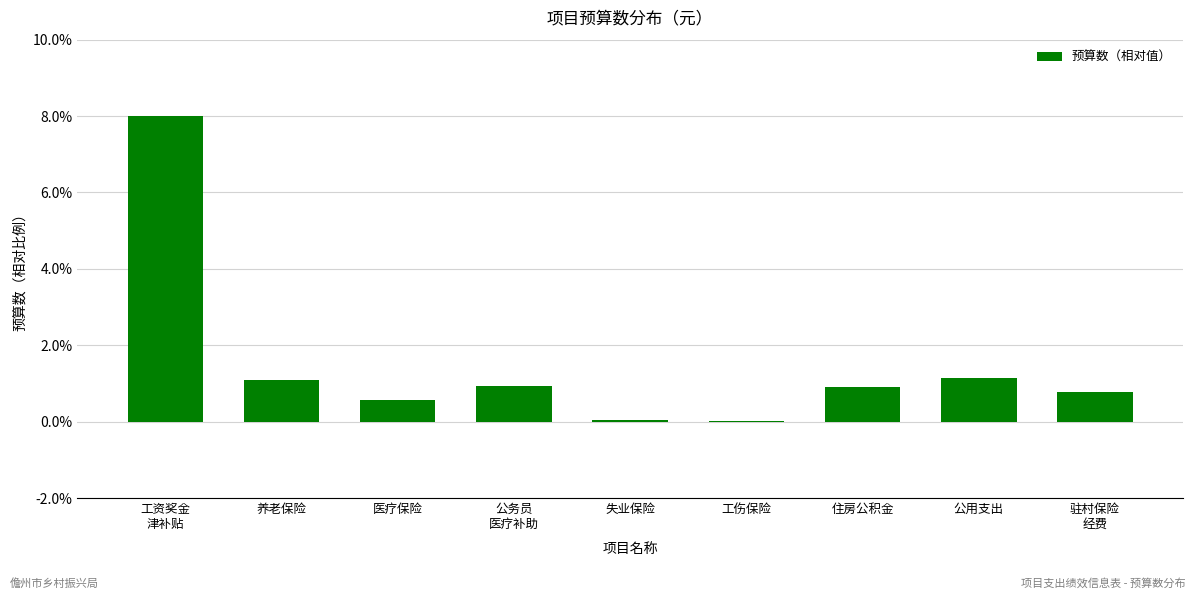

What is the greatest value displayed?

8.0